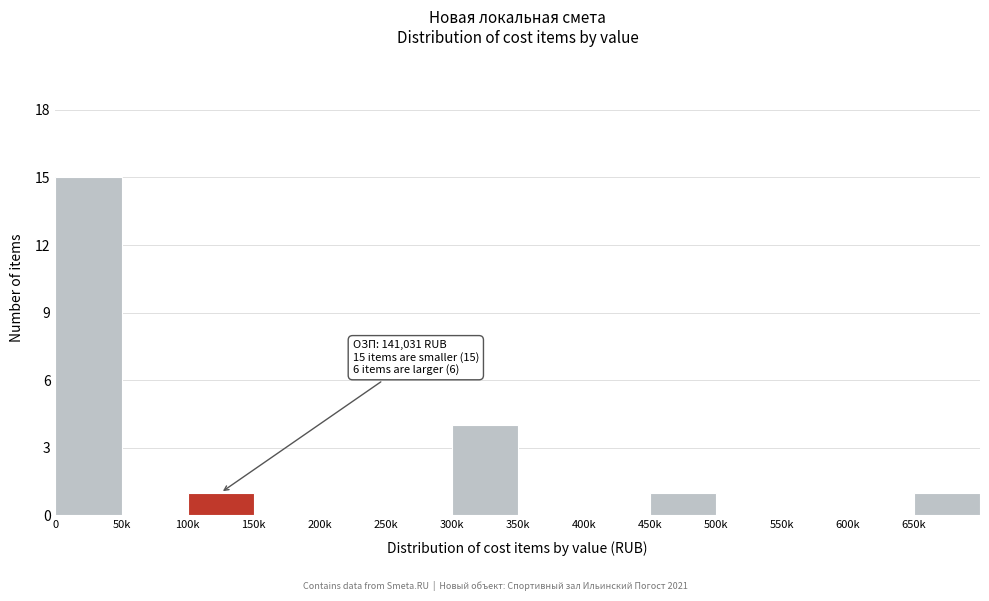

Reading left to right, list all the values displayed in this chart.

0=15	50k=0	100k=1	150k=0	200k=0	250k=0	300k=4	350k=0	400k=0	450k=1	500k=0	550k=0	600k=0	650k=1